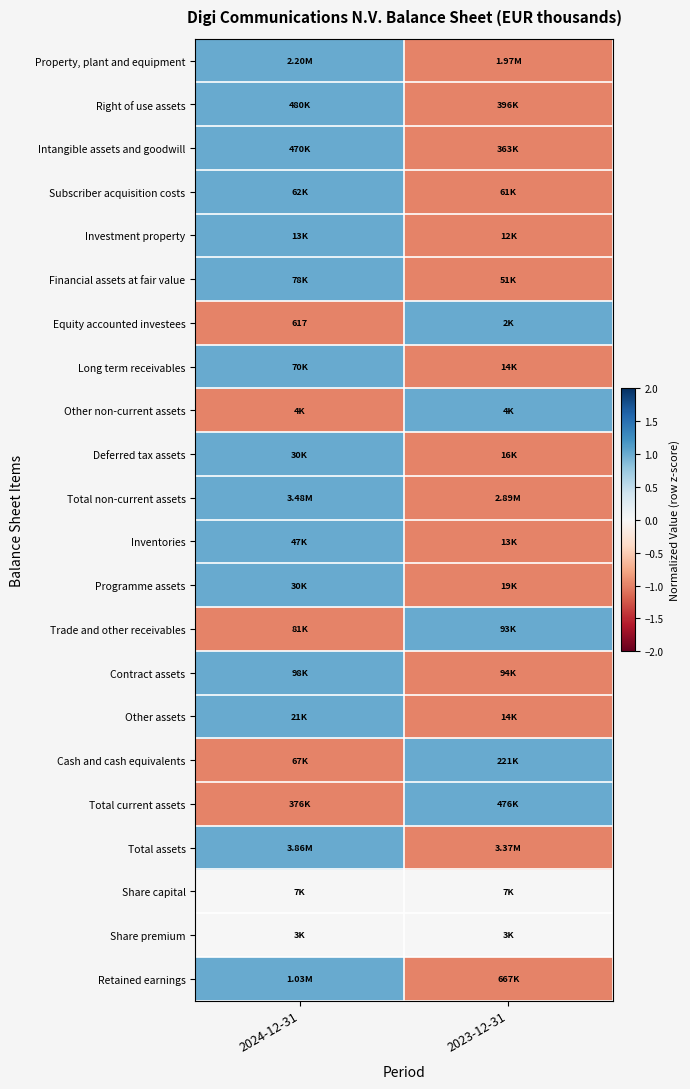

True or false: Other non-current assets has a value of 0 at 2023-12-31.

False